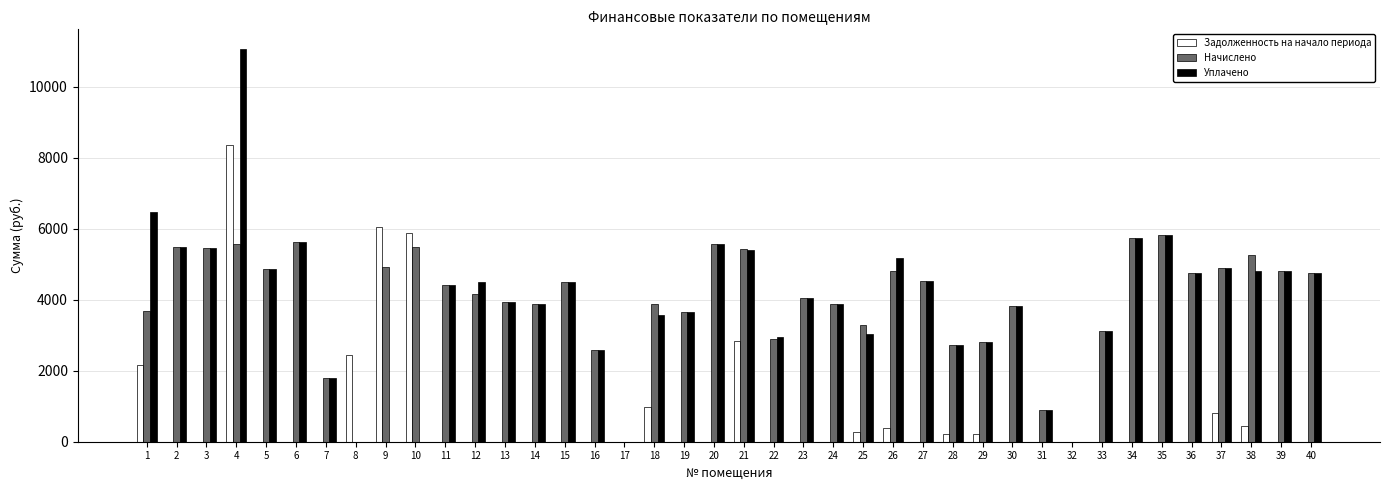

Read the Начислено value at 28.

2725.6